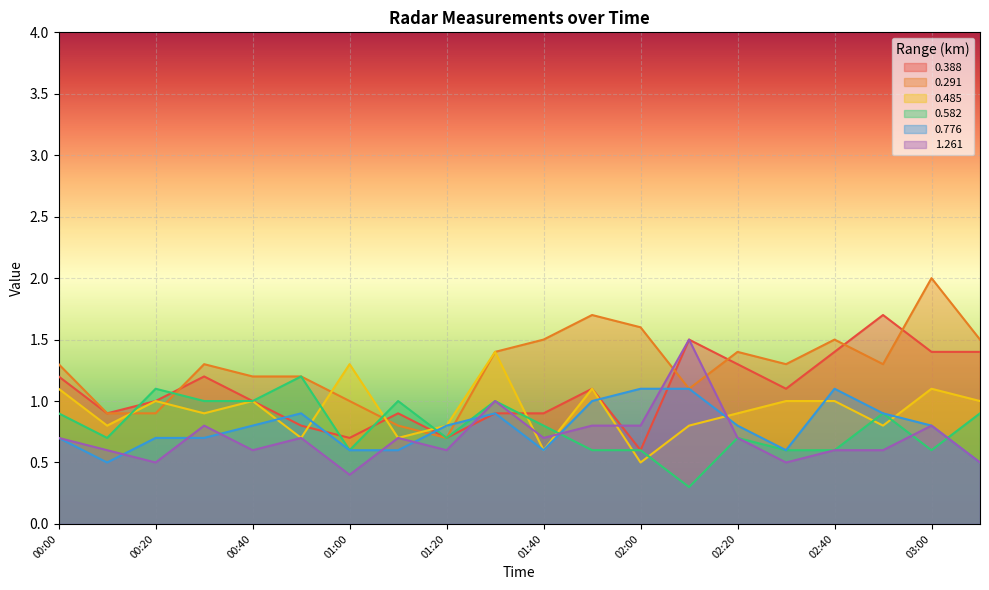

What is the total value across all series at 00:40?

5.6